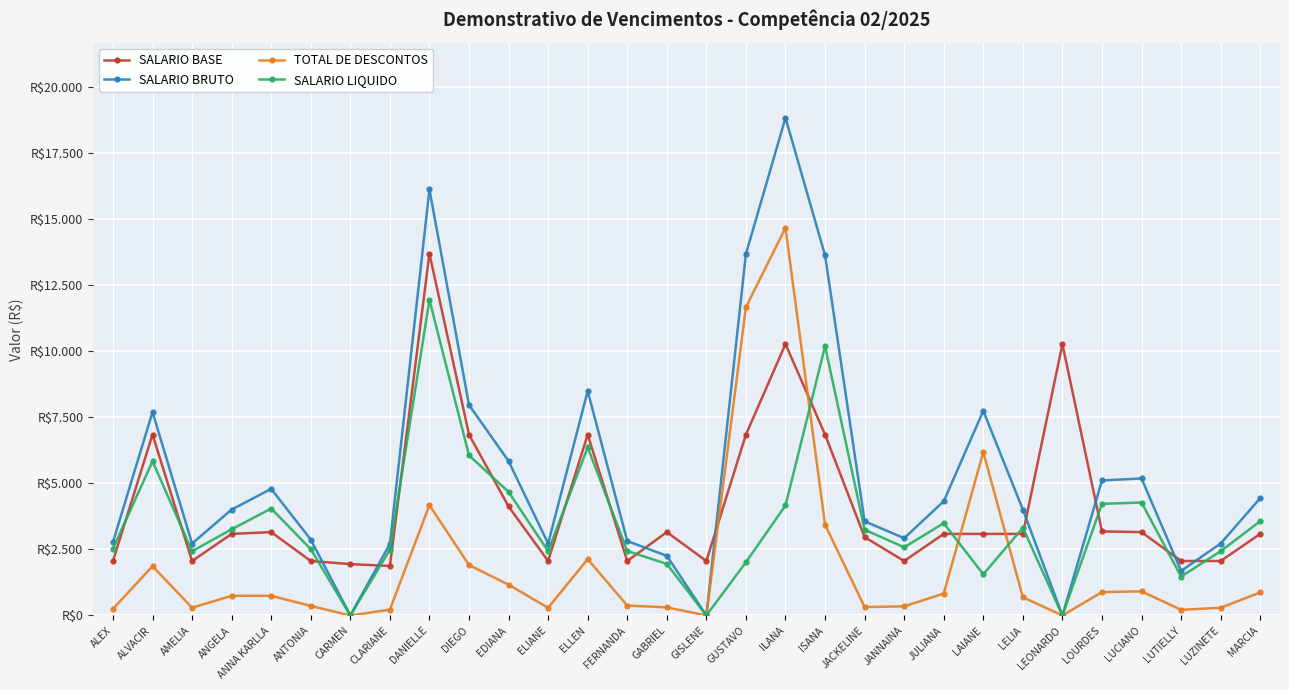

What is the total value across all series at DIEGO?

22770.4